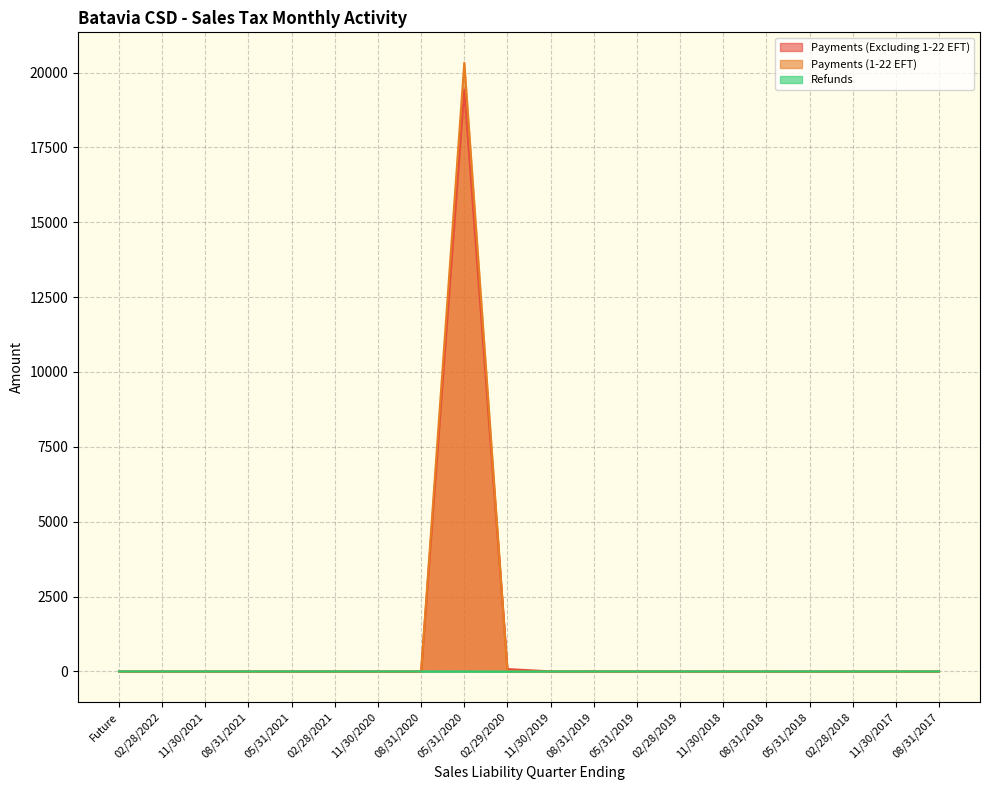

Reading left to right, extract all data points from this chart.

Payments (Excluding 1-22 EFT): Future=0.0	02/28/2022=0.0	11/30/2021=0.0	08/31/2021=0.0	05/31/2021=0.0	02/28/2021=0.8	11/30/2020=0.0	08/31/2020=0.0	05/31/2020=19425.7	02/29/2020=79.4	11/30/2019=2.5	08/31/2019=4.0	05/31/2019=1.3	02/28/2019=0.2	11/30/2018=0.0	08/31/2018=0.0	05/31/2018=0.0	02/28/2018=0.1	11/30/2017=0.0	08/31/2017=0.0
Payments (1-22 EFT): Future=0.0	02/28/2022=0.0	11/30/2021=0.0	08/31/2021=0.0	05/31/2021=0.0	02/28/2021=0.0	11/30/2020=0.0	08/31/2020=0.0	05/31/2020=20324.8	02/29/2020=3.9	11/30/2019=0.0	08/31/2019=0.0	05/31/2019=0.0	02/28/2019=0.0	11/30/2018=0.0	08/31/2018=0.0	05/31/2018=0.0	02/28/2018=0.0	11/30/2017=0.0	08/31/2017=0.0
Refunds: Future=0.0	02/28/2022=0.0	11/30/2021=0.0	08/31/2021=0.0	05/31/2021=0.0	02/28/2021=0.0	11/30/2020=0.0	08/31/2020=0.0	05/31/2020=-0.2	02/29/2020=-4.3	11/30/2019=-1.3	08/31/2019=-0.1	05/31/2019=-0.0	02/28/2019=-0.3	11/30/2018=-0.0	08/31/2018=-0.2	05/31/2018=0.1	02/28/2018=-0.4	11/30/2017=0.0	08/31/2017=-0.1